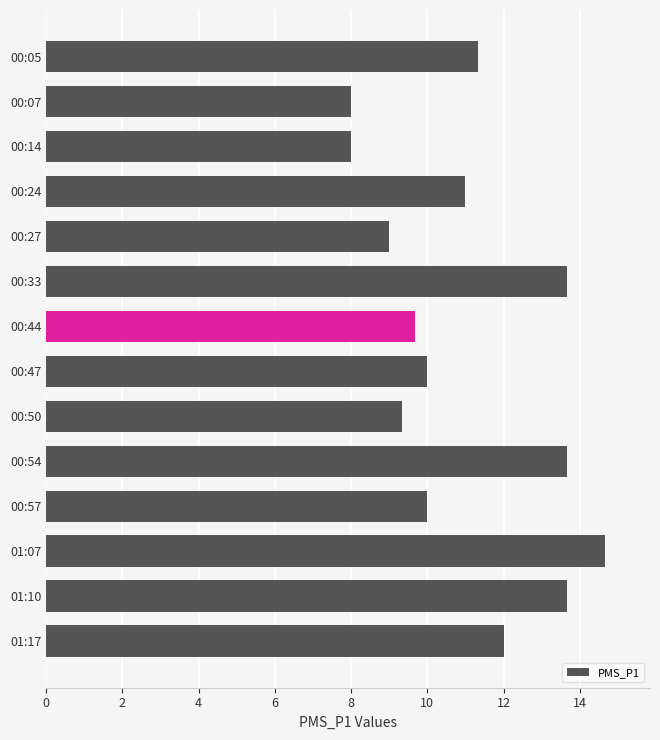

Is it true that the value at 00:27 is 3.1?

False